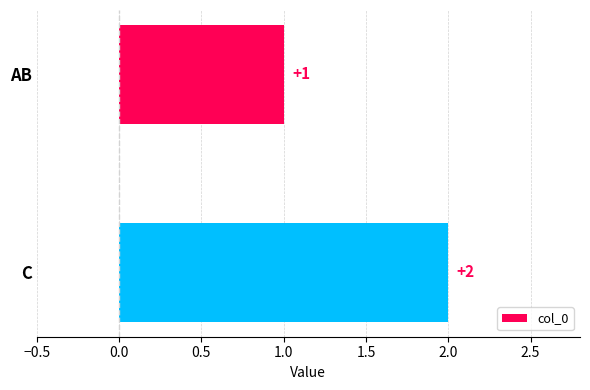

How many data points are less than 2?

1